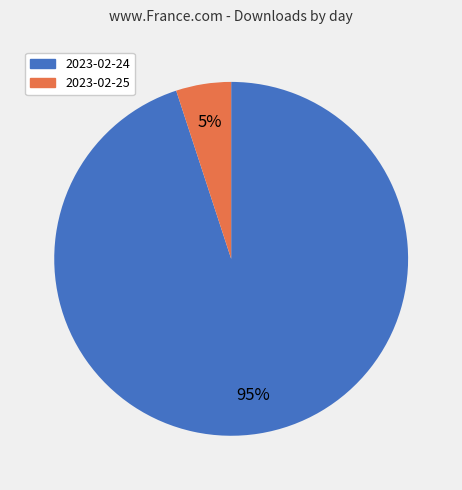

What is the smallest slice in the pie chart?

2023-02-25